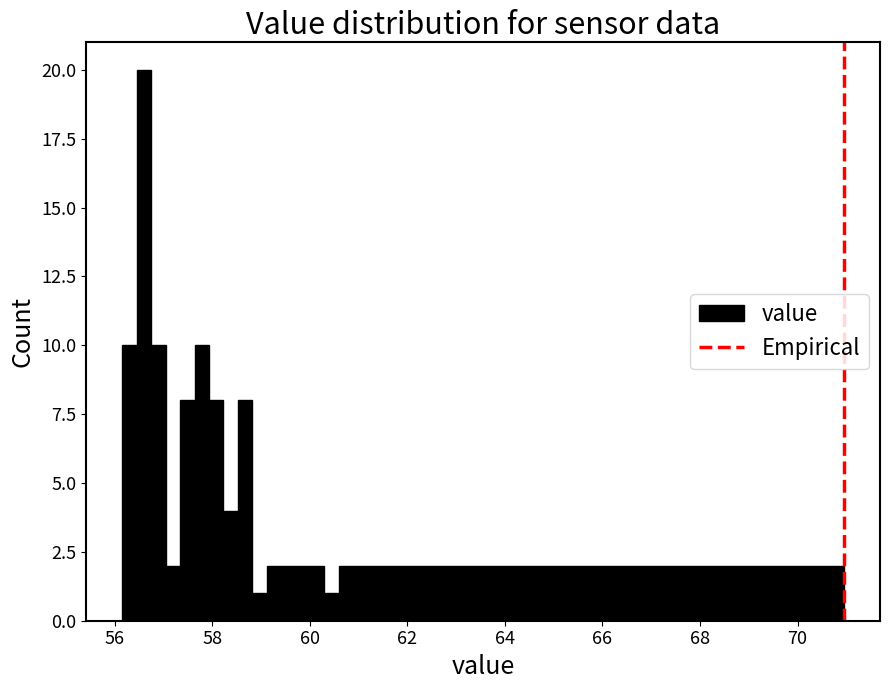

Around what value on the x-axis is the tallest bar? Give the approximate position of its centre, as read against the axis.

56.6